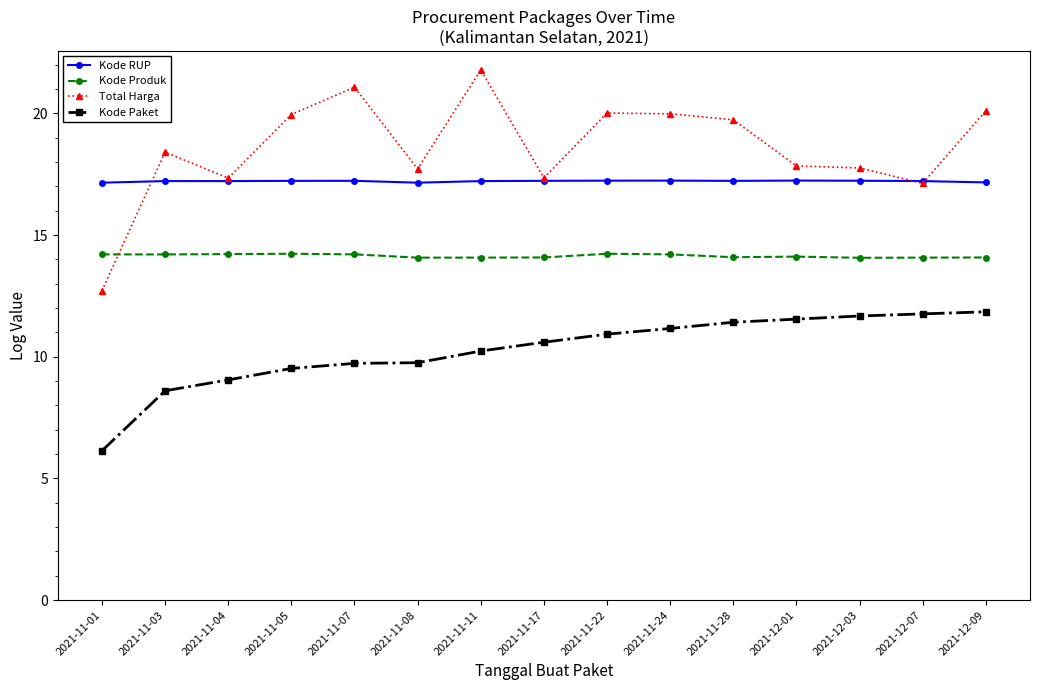

Where is the first local maximum for Total Harga?

2021-11-03